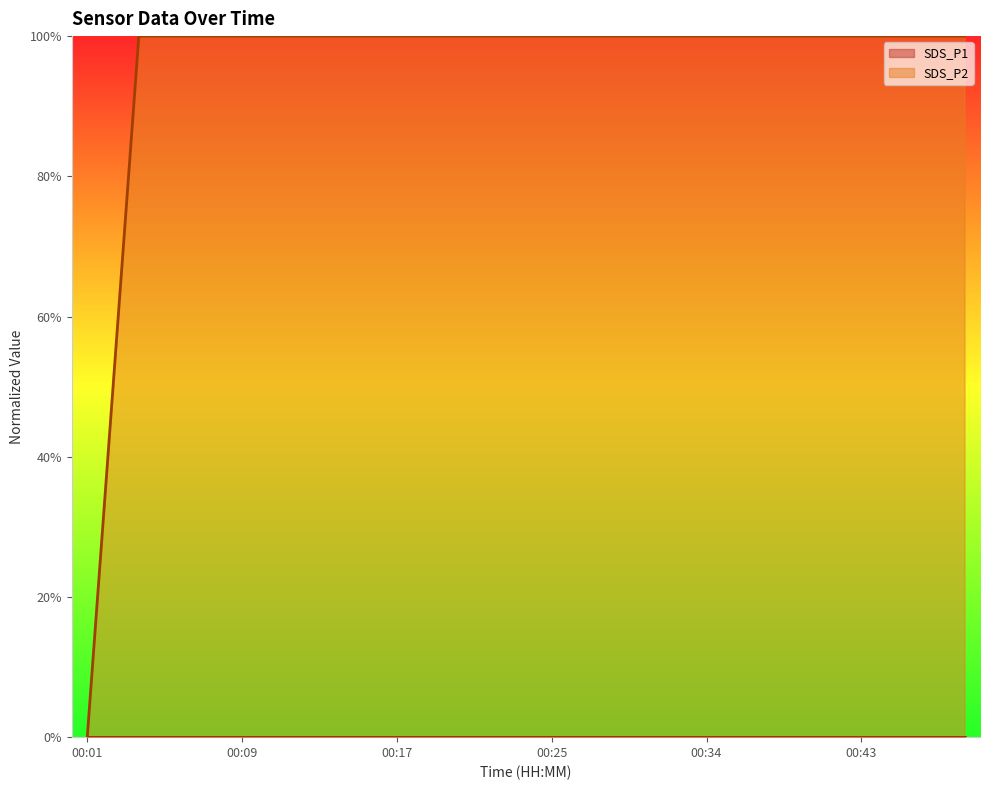

How many categories are shown in the chart?

18